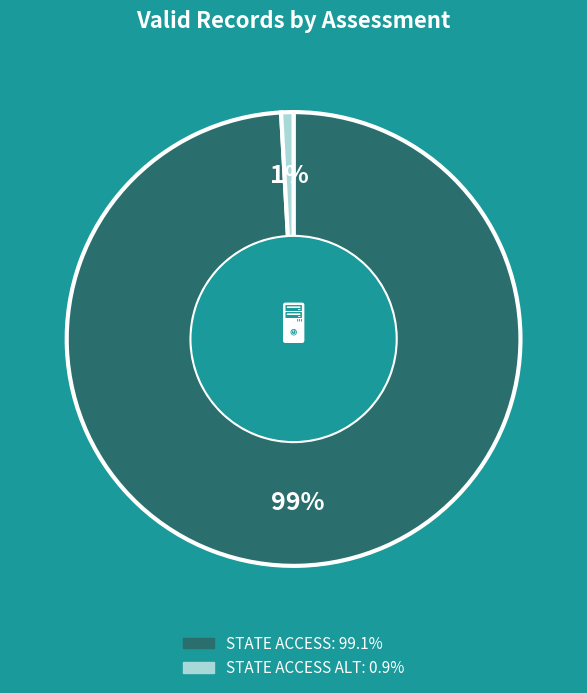

To the nearest percent, what is the difference between the largest and smallest slice percentages?

98%